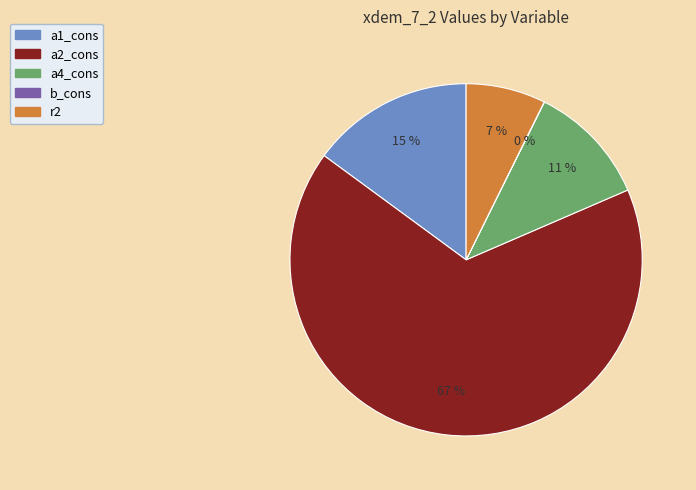

To the nearest percent, what portion does a4_cons represent?

11%